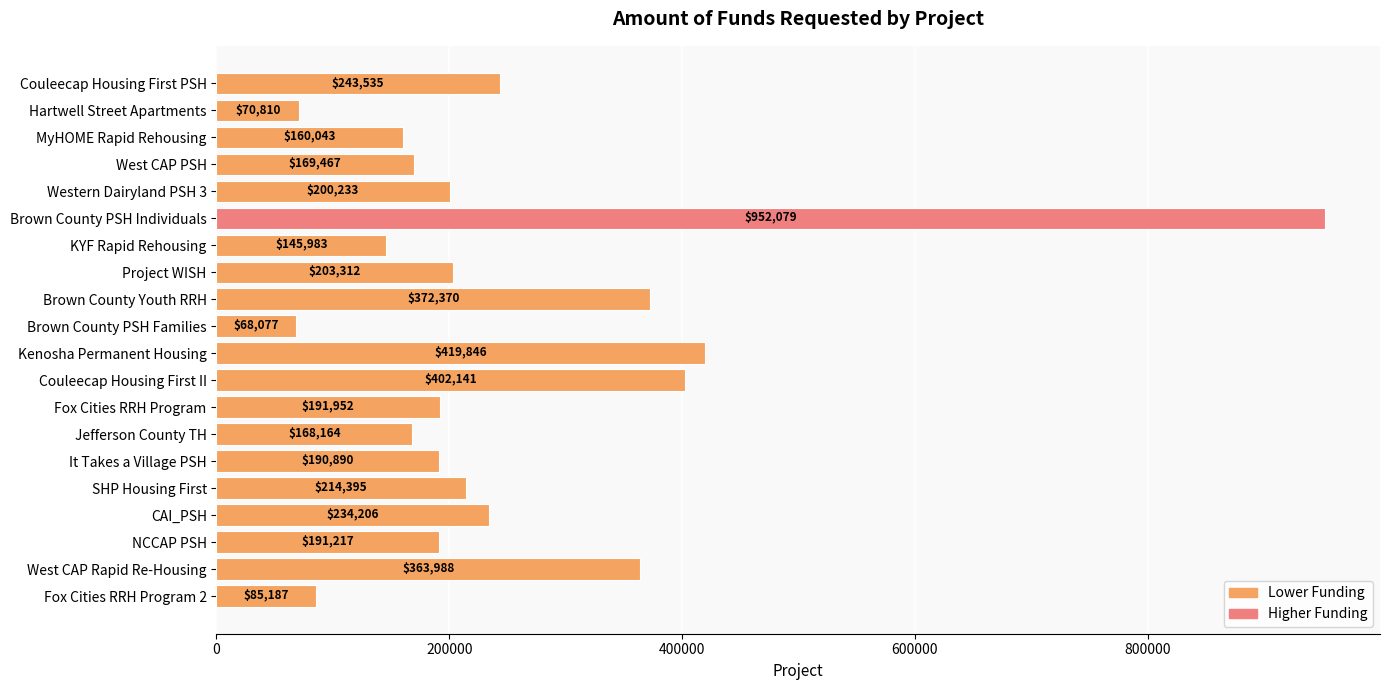

The chart shows a value of 168164 at Jefferson County TH. True or false?

True